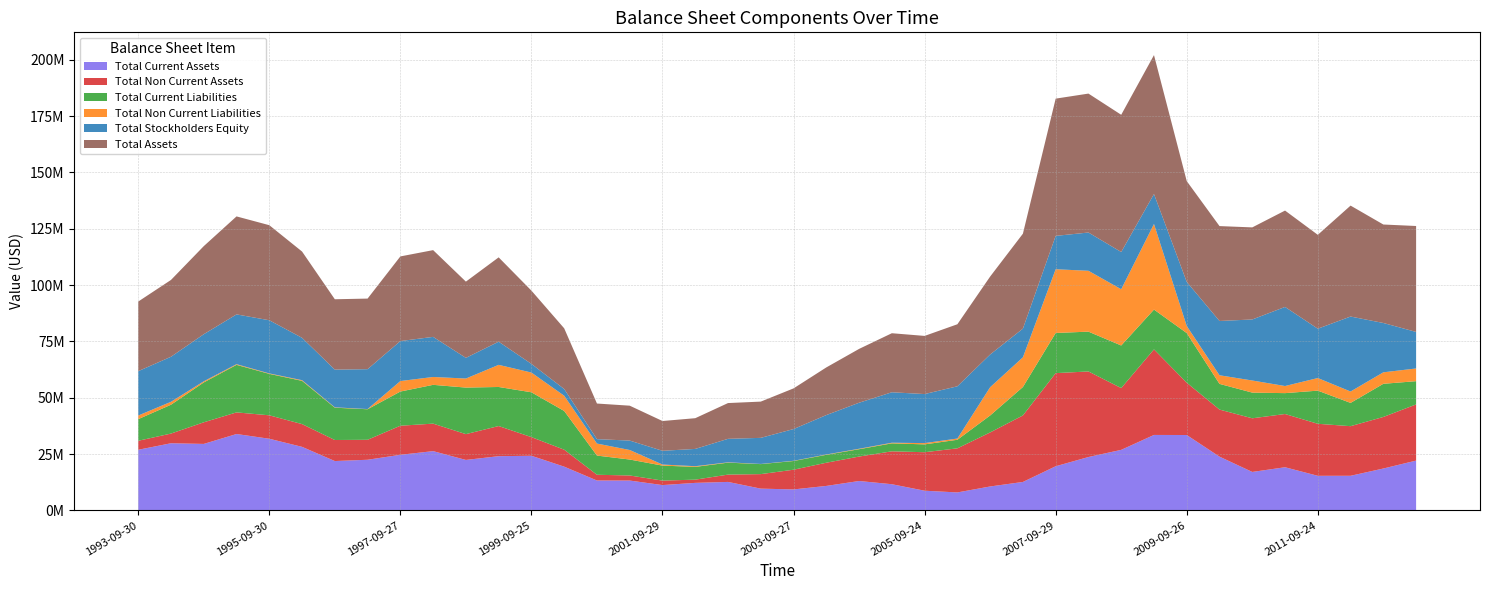

Reading right to left, extract all data points from this chart.

Total Current Assets: 2013-03-30=22104300	2012-09-29=18585800	2012-03-31=15355300	2011-09-24=15347600	2011-03-26=19145000	2010-09-25=17062900	2010-03-27=23850700	2009-09-26=33456100	2009-03-28=33486500	2008-09-27=26866400	2008-03-29=23687400	2007-09-29=19587200	2007-03-31=12621300	2006-09-30=10612400	2006-04-01=7964900	2005-09-24=8728600	2005-03-26=11614600	2004-09-25=13040200	2004-03-27=10854900	2003-09-27=9303300	2003-03-29=9651900	2002-09-28=12630000	2002-03-30=12210000	2001-09-29=11230000	2001-03-31=13238100	2000-09-23=13260000	2000-03-25=19410000	1999-09-25=24240000	1999-03-27=24060000	1998-09-26=22390000	1998-03-28=26300000	1997-09-27=24670000	1997-03-29=22470000	1996-09-28=21900000	1996-03-31=28200000	1995-09-30=31800000	1995-03-31=33900000	1994-09-30=29500000	1994-03-31=29800000	1993-09-30=26900000
Total Non Current Assets: 2013-03-30=24924600	2012-09-29=22887400	2012-03-31=22025900	2011-09-24=23090800	2011-03-26=23634400	2010-09-25=23813800	2010-03-27=20899100	2009-09-26=23216300	2009-03-28=37986500	2008-09-27=27423800	2008-03-29=37986500	2007-09-29=41341200	2007-03-31=29523900	2006-09-30=23986900	2006-04-01=19575800	2005-09-24=17088600	2005-03-26=14599400	2004-09-25=10853800	2004-03-27=10298900	2003-09-27=8748100	2003-03-29=6443500	2002-09-28=3250000	2002-03-30=1430000	2001-09-29=1990000	2001-03-31=2253400	2000-09-23=2550000	2000-03-25=7530000	1999-09-25=8280000	1999-03-27=13380000	1998-09-26=11460000	1998-03-28=12210000	1997-09-27=12910000	1997-03-29=8870000	1996-09-28=9340000	1996-03-31=10100000	1995-09-30=10400000	1995-03-31=9600000	1994-09-30=9600000	1994-03-31=4300000	1993-09-30=4000000
Total Current Liabilities: 2013-03-30=10328200	2012-09-29=14715400	2012-03-31=10328200	2011-09-24=14715400	2011-03-26=9265100	2010-09-25=11403000	2010-03-27=11403000	2009-09-26=22032500	2009-03-28=17669100	2008-09-27=18904700	2008-03-29=17669100	2007-09-29=17826200	2007-03-31=12621300	2006-09-30=7536900	2006-04-01=3801700	2005-09-24=3482800	2005-03-26=3542100	2004-09-25=3253400	2004-03-27=3517100	2003-09-27=3859900	2003-03-29=4440800	2002-09-28=5310000	2002-03-30=5670000	2001-09-29=6650000	2001-03-31=7081600	2000-09-23=8520000	2000-03-25=17190000	1999-09-25=19900000	1999-03-27=17340000	1998-09-26=20660000	1998-03-28=17220000	1997-09-27=15170000	1997-03-29=13550000	1996-09-28=14340000	1996-03-31=19200000	1995-09-30=18400000	1995-03-31=21100000	1994-09-30=17700000	1994-03-31=12800000	1993-09-30=9600000
Total Non Current Liabilities: 2013-03-30=5636300	2012-09-29=5097600	2012-03-31=5060900	2011-09-24=5593700	2011-03-26=3160800	2010-09-25=5372000	2010-03-27=3824800	2009-09-26=3137800	2009-03-28=37986500	2008-09-27=24966700	2008-03-29=27016400	2007-09-29=28291200	2007-03-31=13184200	2006-09-30=12540800	2006-04-01=549000	2005-09-24=565100	2005-03-26=278900	2004-09-25=205800	2004-03-27=142400	2003-09-27=98200	2003-03-29=70700	2002-09-28=140000	2002-03-30=300000	2001-09-29=480000	2001-03-31=4230400	2000-09-23=5330000	2000-03-25=6760000	1999-09-25=8760000	1999-03-27=9820000	1998-09-26=4020000	1998-03-28=3490000	1997-09-27=4660000	1997-03-29=90000	1996-09-28=160000	1996-03-31=300000	1995-09-30=200000	1995-03-31=300000	1994-09-30=500000	1994-03-31=1300000	1993-09-30=1600000
Total Stockholders Equity: 2013-03-30=16220400	2012-09-29=21900300	2012-03-31=33280700	2011-09-24=21900300	2011-03-26=35108700	2010-09-25=27094000	2010-03-27=24101700	2009-09-26=19579500	2009-03-28=13307200	2008-09-27=16537200	2008-03-29=16988400	2007-09-29=14811000	2007-03-31=12736500	2006-09-30=14521600	2006-04-01=23190000	2005-09-24=21769300	2005-03-26=22393000	2004-09-25=20434800	2004-03-27=17494300	2003-09-27=14093300	2003-03-29=11583900	2002-09-28=10430000	2002-03-30=7670000	2001-09-29=6100000	2001-03-31=4179500	2000-09-23=1960000	2000-03-25=2990000	1999-09-25=3850000	1999-03-27=10280000	1998-09-26=9170000	1998-03-28=17800000	1997-09-27=17750000	1997-03-29=17700000	1996-09-28=16740000	1996-03-31=18800000	1995-09-30=23600000	1995-03-31=22100000	1994-09-30=20900000	1994-03-31=20000000	1993-09-30=19700000
Total Assets: 2013-03-30=47028900	2012-09-29=43715700	2012-03-31=49245200	2011-09-24=41676600	2011-03-26=42779400	2010-09-25=40876700	2010-03-27=42122000	2009-09-26=44749800	2009-03-28=61673900	2008-09-27=60910300	2008-03-29=61673900	2007-09-29=60928400	2007-03-31=42145200	2006-09-30=34599300	2006-04-01=27540700	2005-09-24=25817200	2005-03-26=26214000	2004-09-25=23894000	2004-03-27=21153800	2003-09-27=18051400	2003-03-29=16095400	2002-09-28=15880000	2002-03-30=13640000	2001-09-29=13220000	2001-03-31=15491500	2000-09-23=15810000	2000-03-25=26940000	1999-09-25=32520000	1999-03-27=37440000	1998-09-26=33850000	1998-03-28=38510000	1997-09-27=37580000	1997-03-29=31340000	1996-09-28=31240000	1996-03-31=38300000	1995-09-30=42200000	1995-03-31=43500000	1994-09-30=39100000	1994-03-31=34100000	1993-09-30=30900000